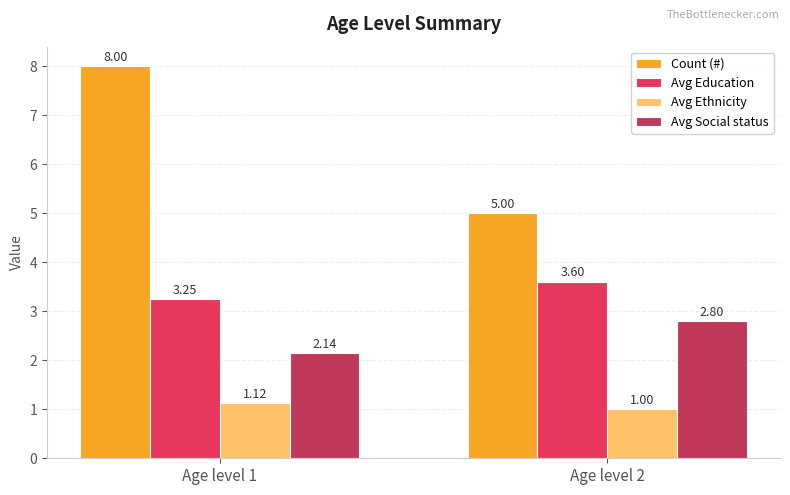

Rank the series at Age level 1 from lowest to highest value.

Avg Ethnicity, Avg Social status, Avg Education, Count (#)